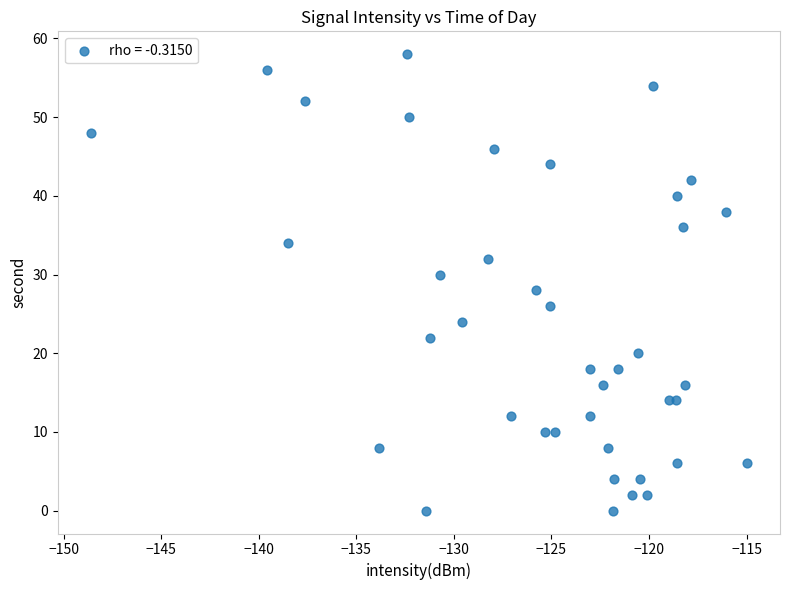

What is the range of Y values (max minus min)?

58